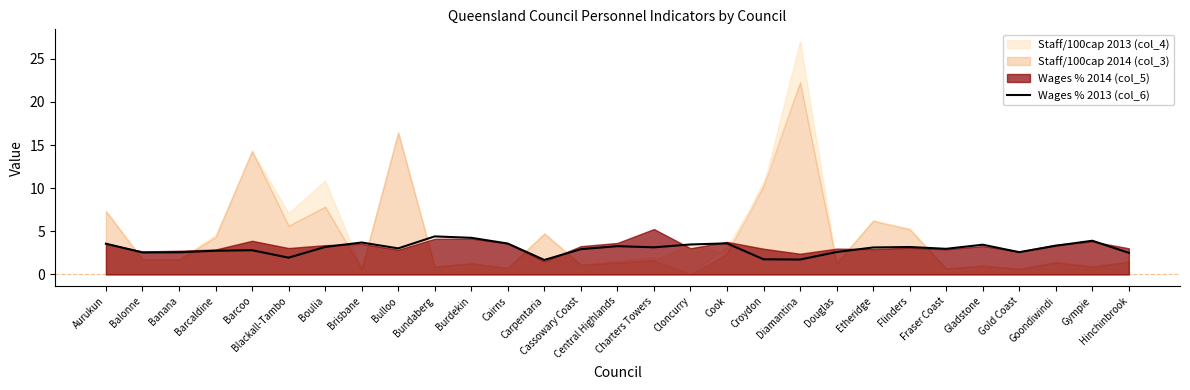

What is the difference between the maximum and minimum values?

2.7